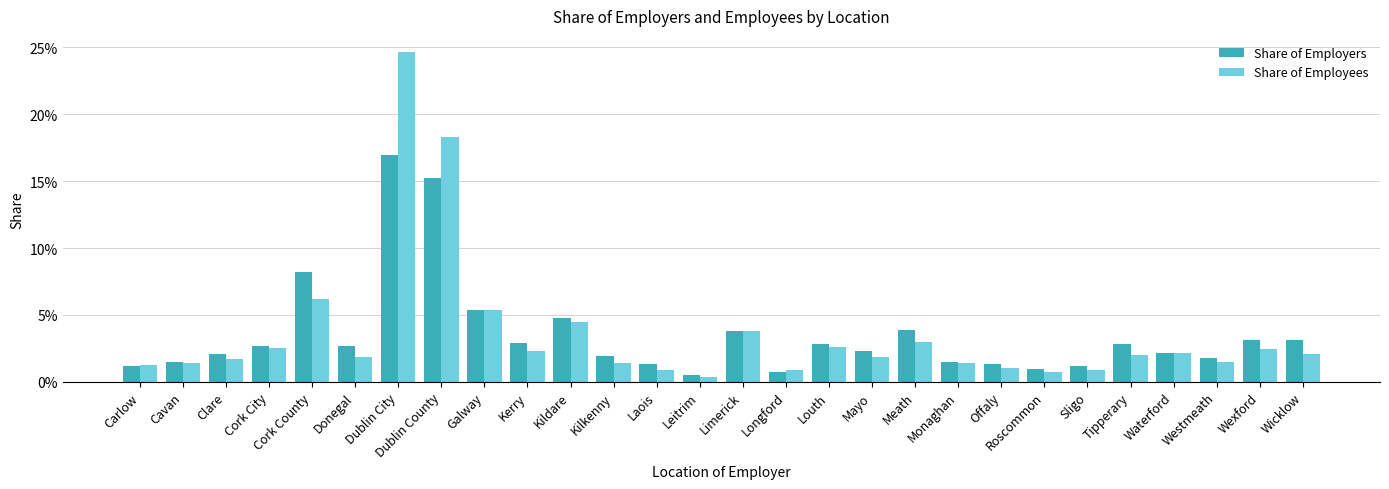

What is the label of the 27th bar from the left?

Wexford